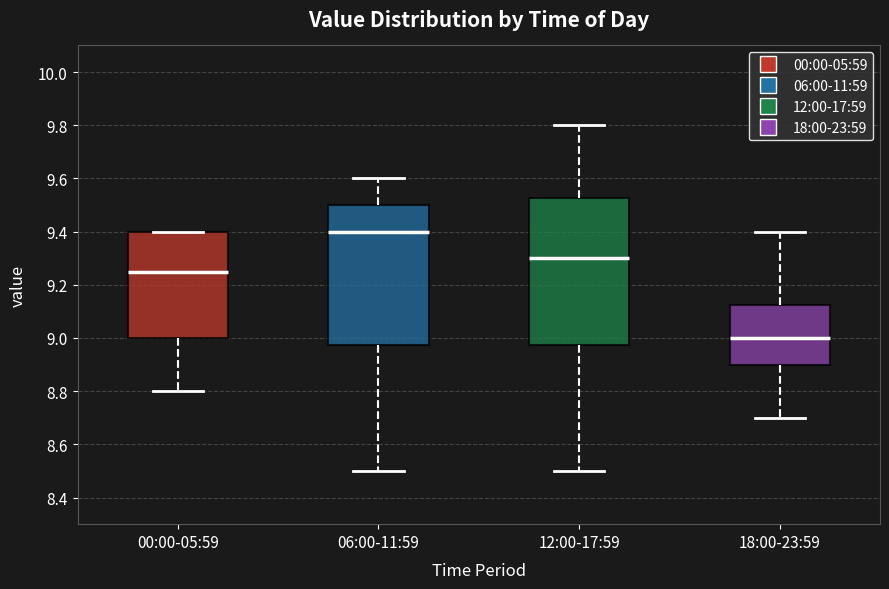

Which box's median line is the highest?

06:00-11:59